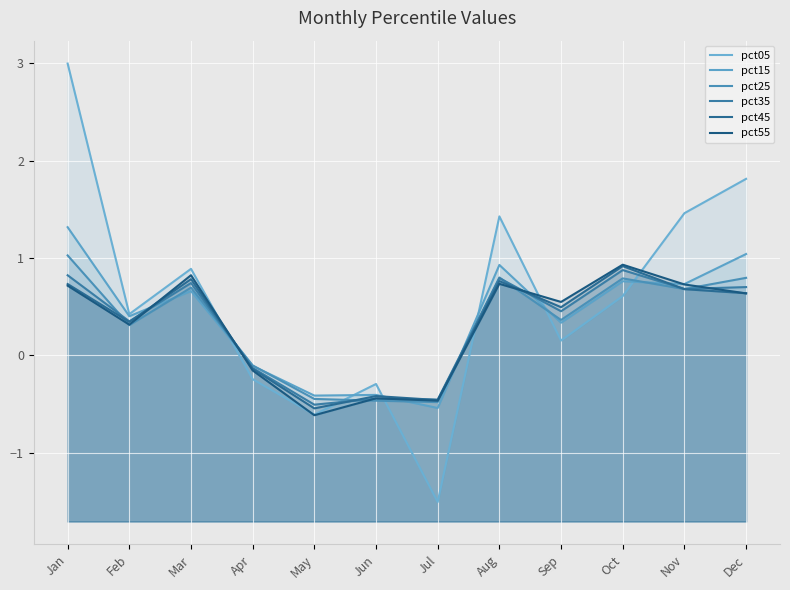

Reading right to left, list all the values displayed in this chart.

pct05: 1.8	1.5	0.6	0.2	1.4	-1.5	-0.3	-0.6	-0.2	0.9	0.4	3.0
pct15: 1.0	0.7	0.8	0.3	0.9	-0.5	-0.4	-0.4	-0.1	0.7	0.4	1.3
pct25: 0.8	0.7	0.8	0.4	0.8	-0.5	-0.5	-0.4	-0.1	0.7	0.3	1.0
pct35: 0.7	0.7	0.9	0.5	0.8	-0.5	-0.4	-0.5	-0.1	0.7	0.4	0.8
pct45: 0.6	0.7	0.9	0.5	0.8	-0.5	-0.4	-0.5	-0.1	0.8	0.3	0.7
pct55: 0.6	0.7	0.9	0.5	0.7	-0.5	-0.4	-0.6	-0.2	0.8	0.3	0.7